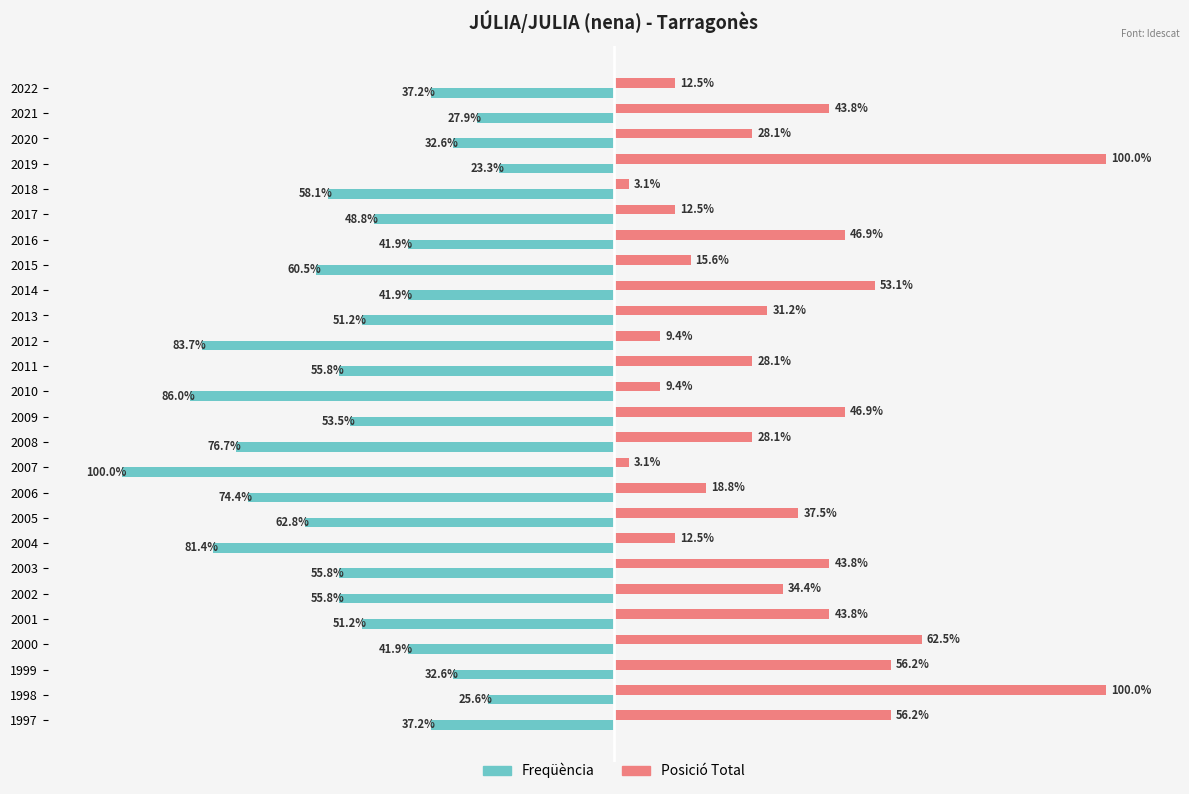

Rank the series by their maximum value, from highest to lowest.

Posició Total, Freqüència